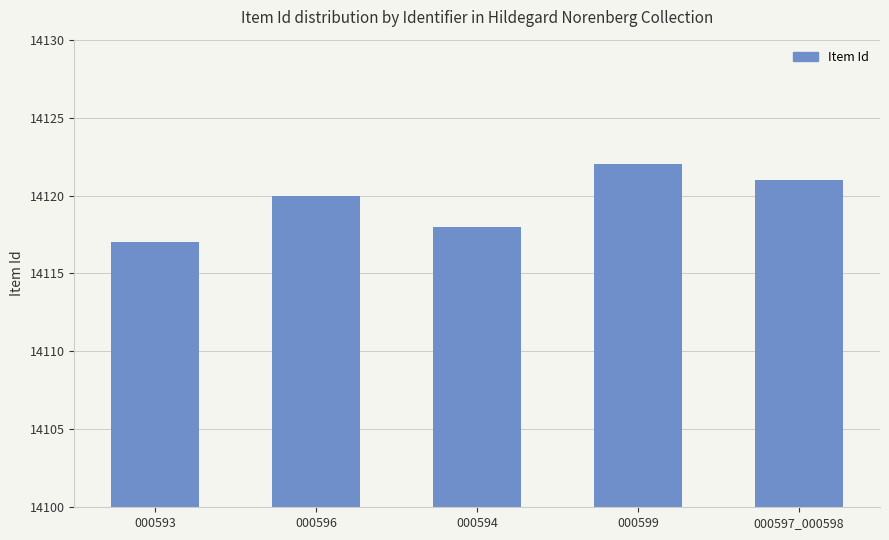

How many values are below 14120?

2